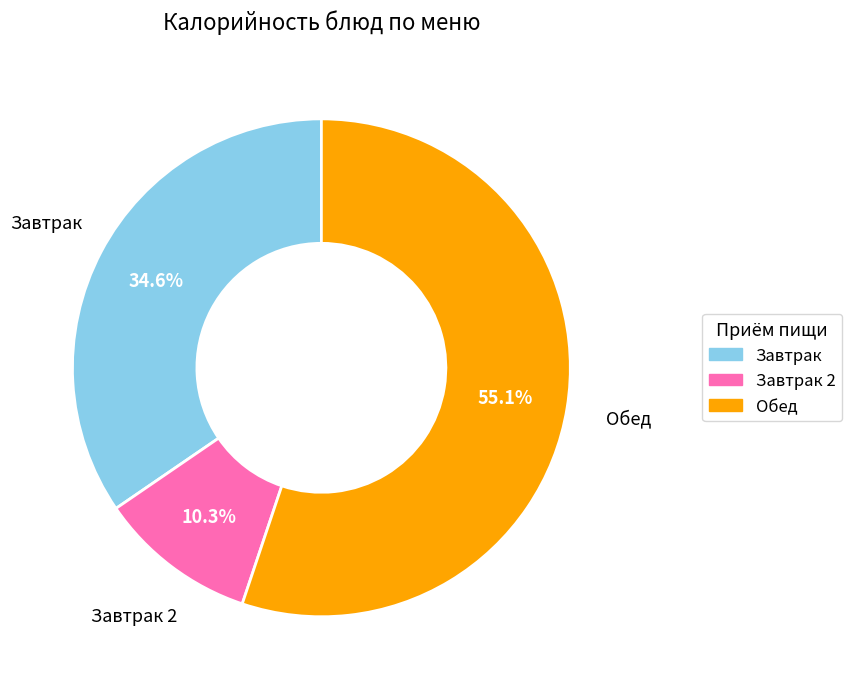

Rank the categories by value from lowest to highest.

Завтрак 2, Завтрак, Обед